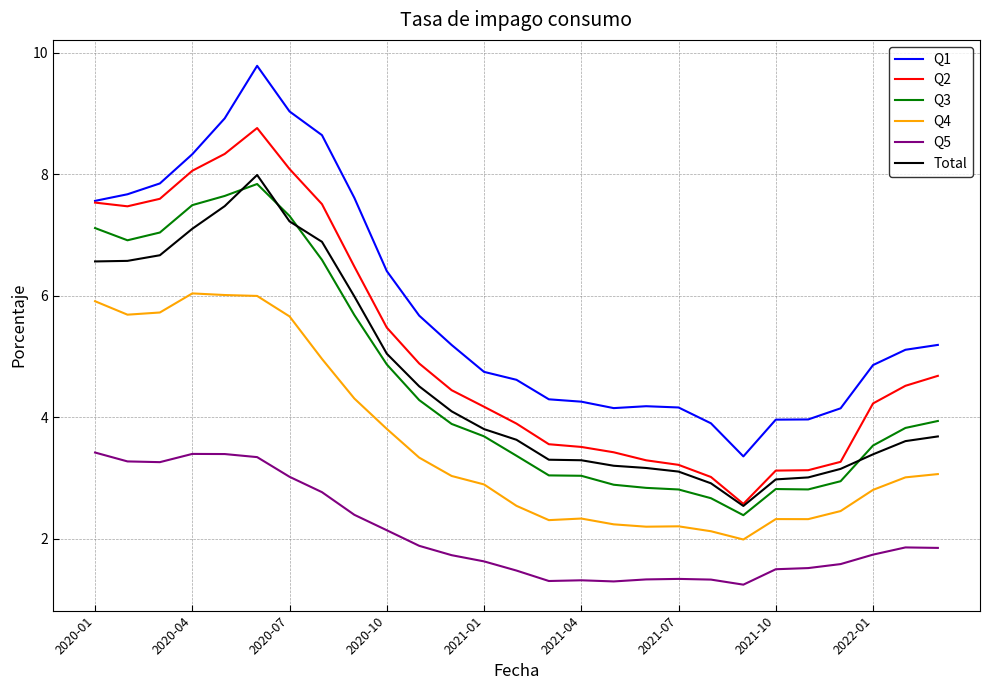

Which series has the largest total across all categories?

Q1